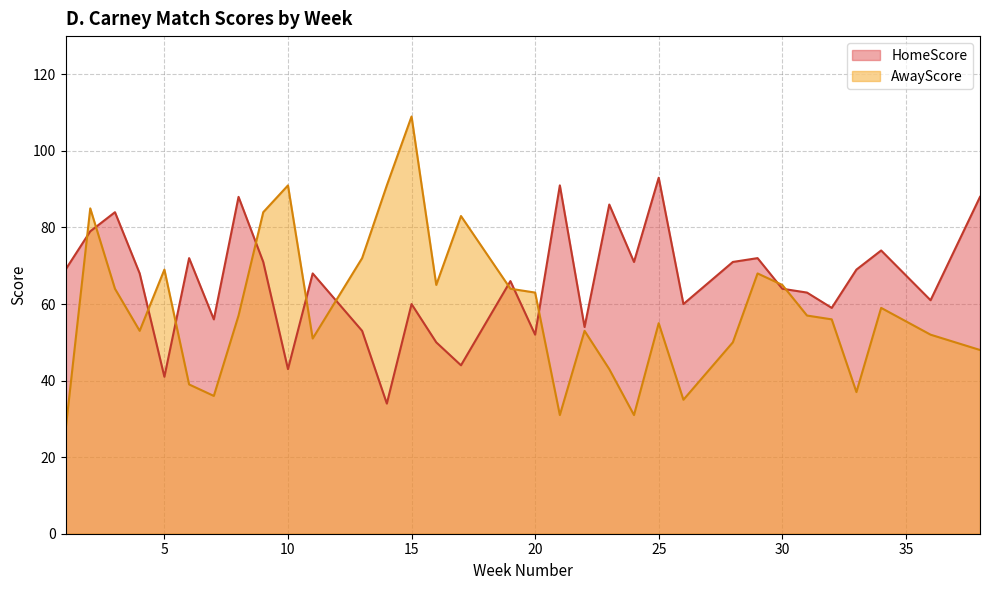

Rank the series by their average value, from highest to lowest.

HomeScore, AwayScore